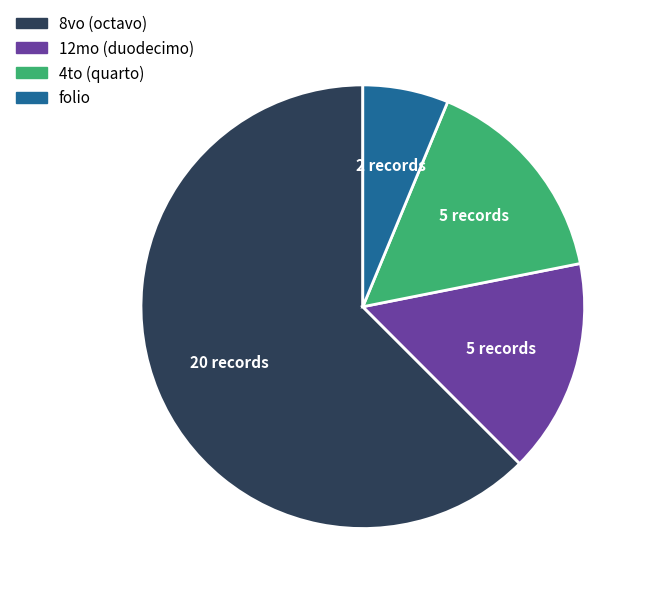

Does 8vo (octavo) represent more than half of the total?

Yes